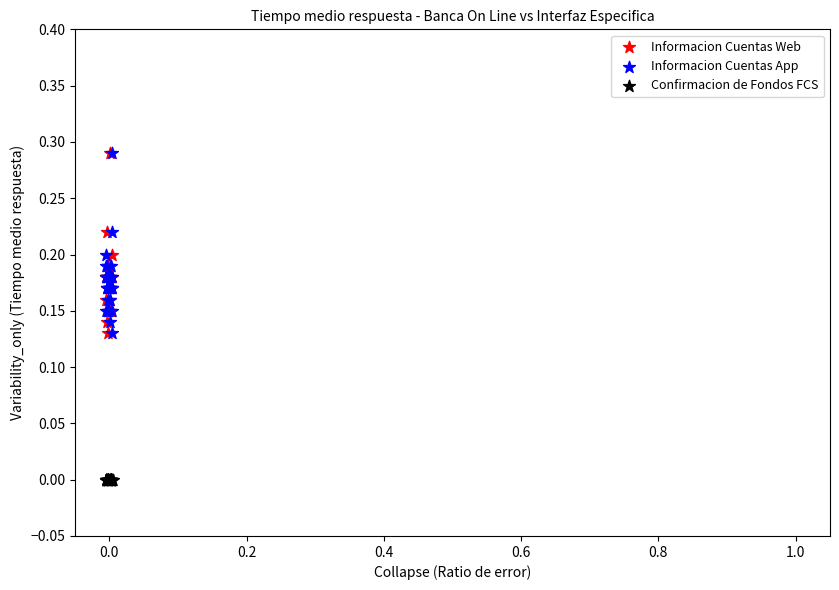

Which series reaches the minimum Y coordinate?

Confirmacion de Fondos FCS